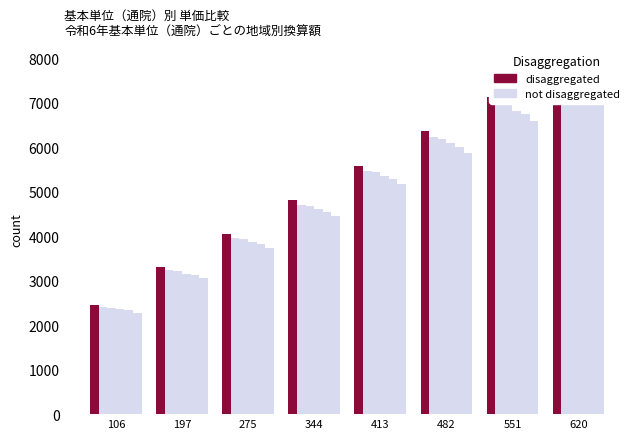

What is the sum of all col_13 values?

40730